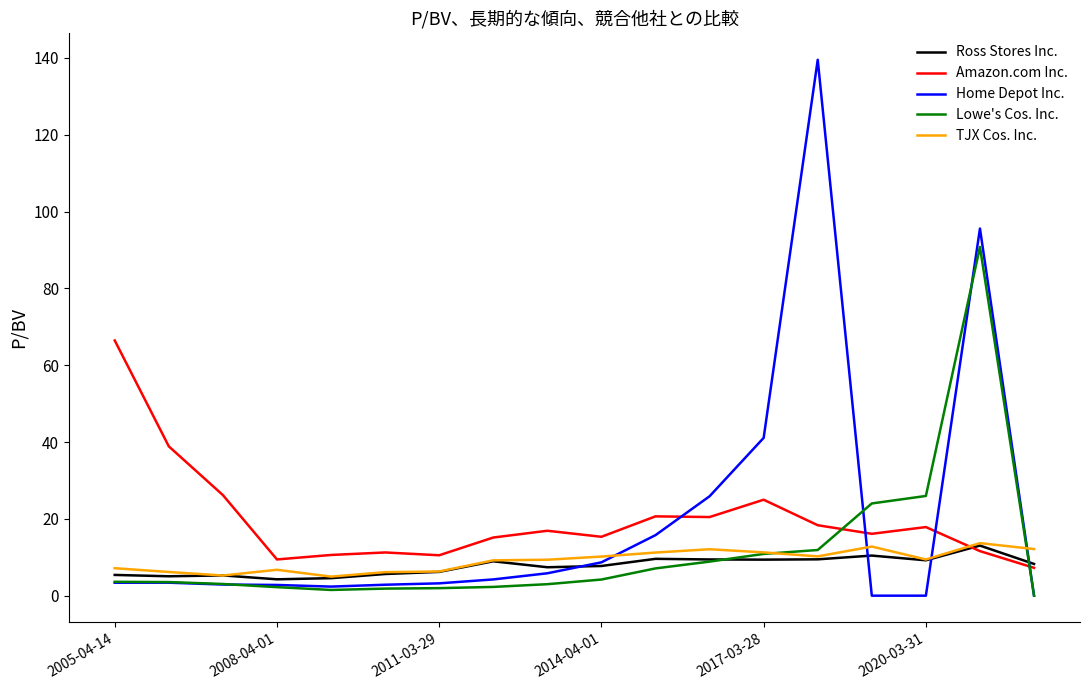

Which series has the widest spread of values?

Home Depot Inc.